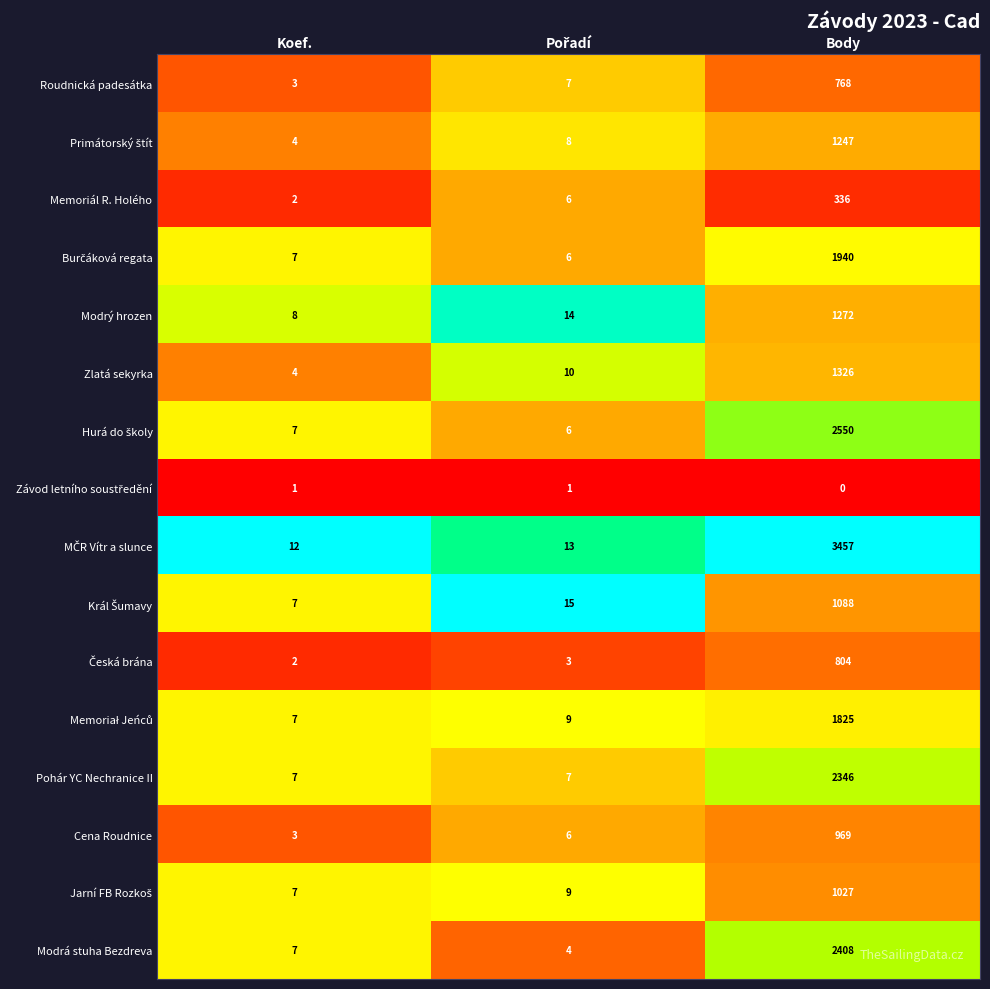

What is the difference between the maximum and minimum values in the Pohár YC Nechranice II series?

2339